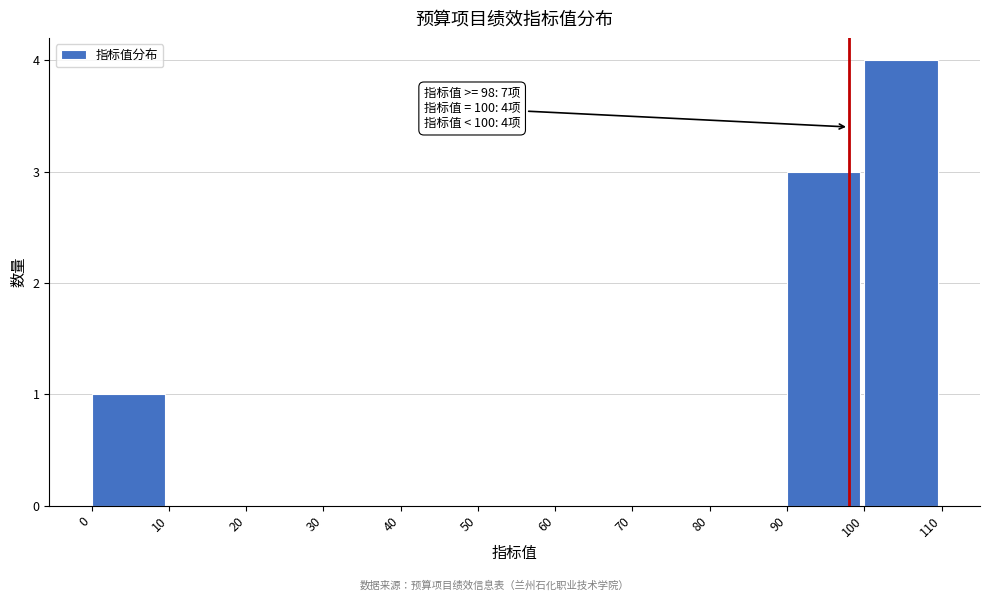

Which range on the x-axis has the tallest bar?

100 to 110